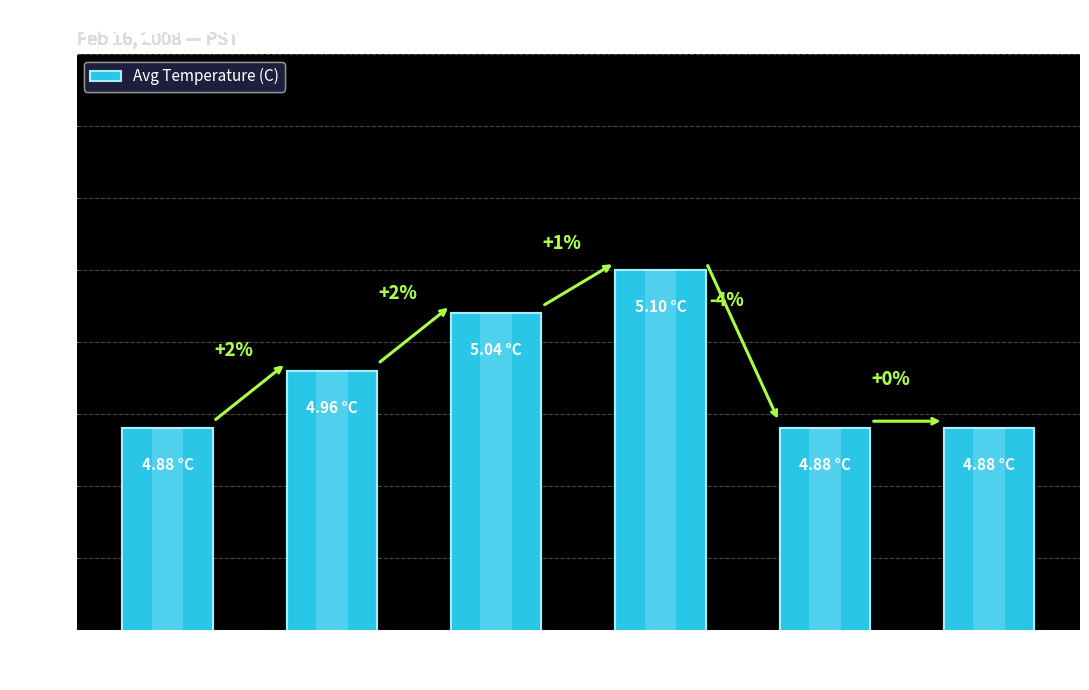

Are the bars grouped side by side (vs. stacked)?

No